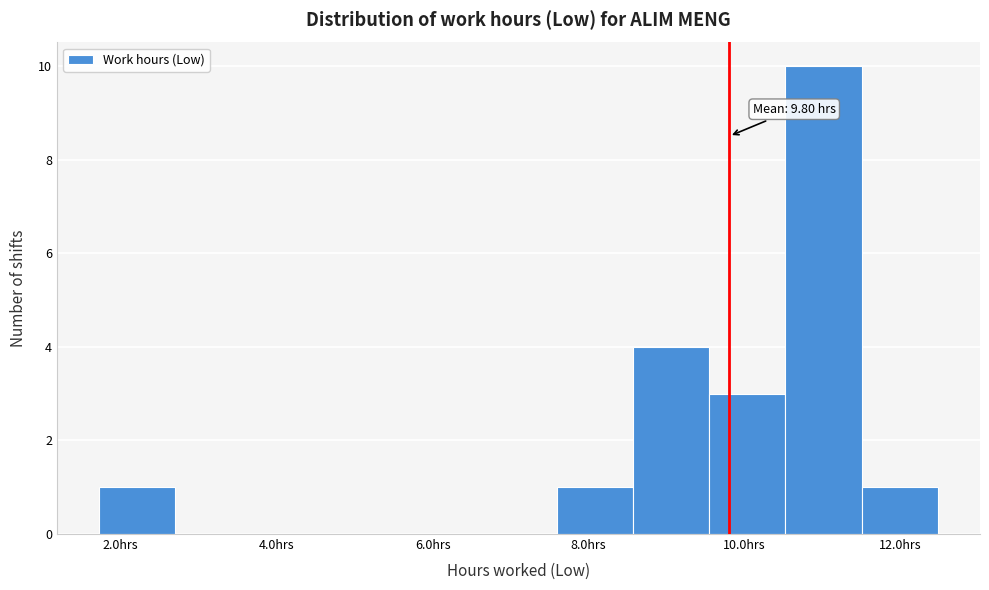

Which range on the x-axis has the tallest bar?

10.6 to 11.6